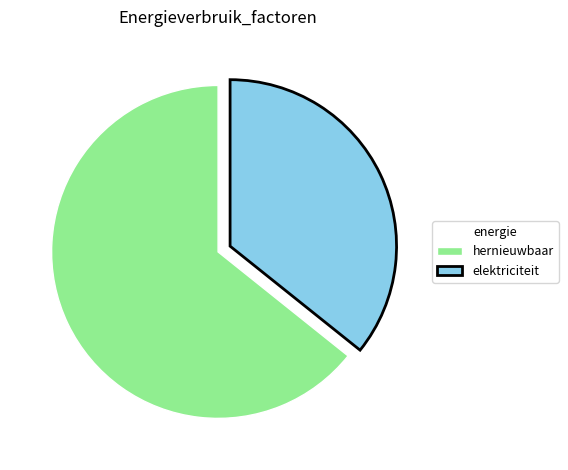

Is the sum of hernieuwbaar and elektriciteit greater than half?

Yes